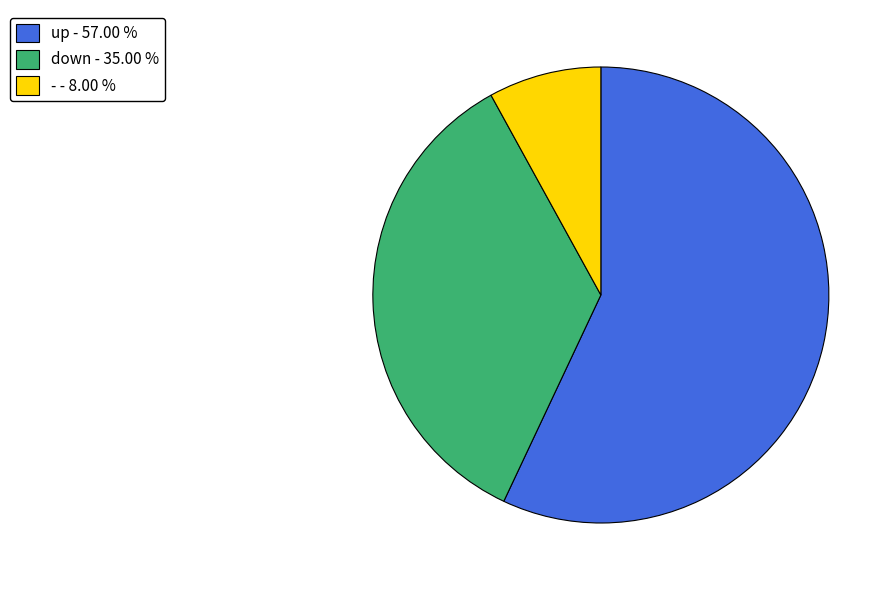

Is it true that - is 1% of the pie?

False